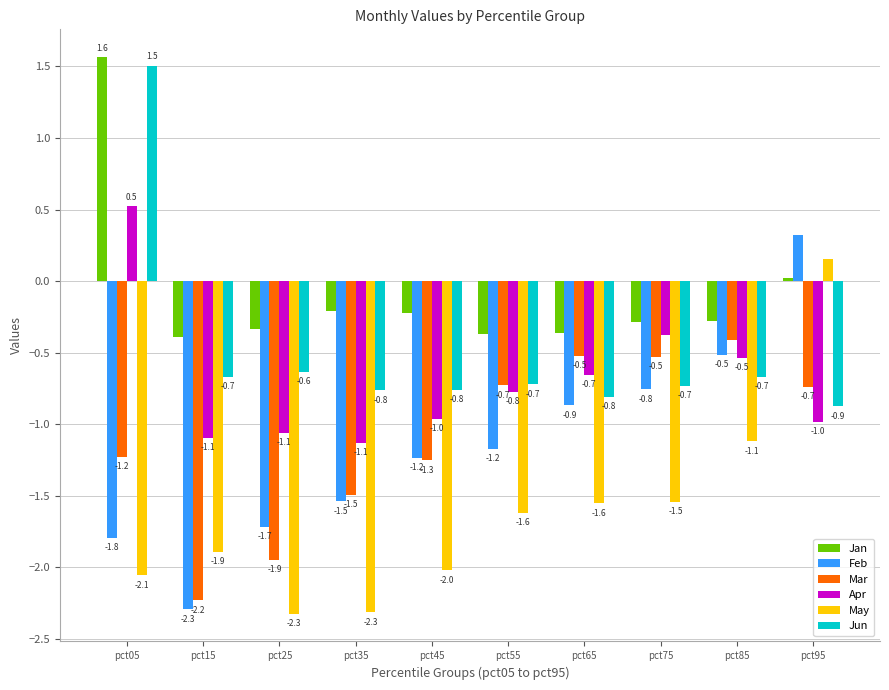

What is the difference between the highest and lowest values at pct35?

2.1